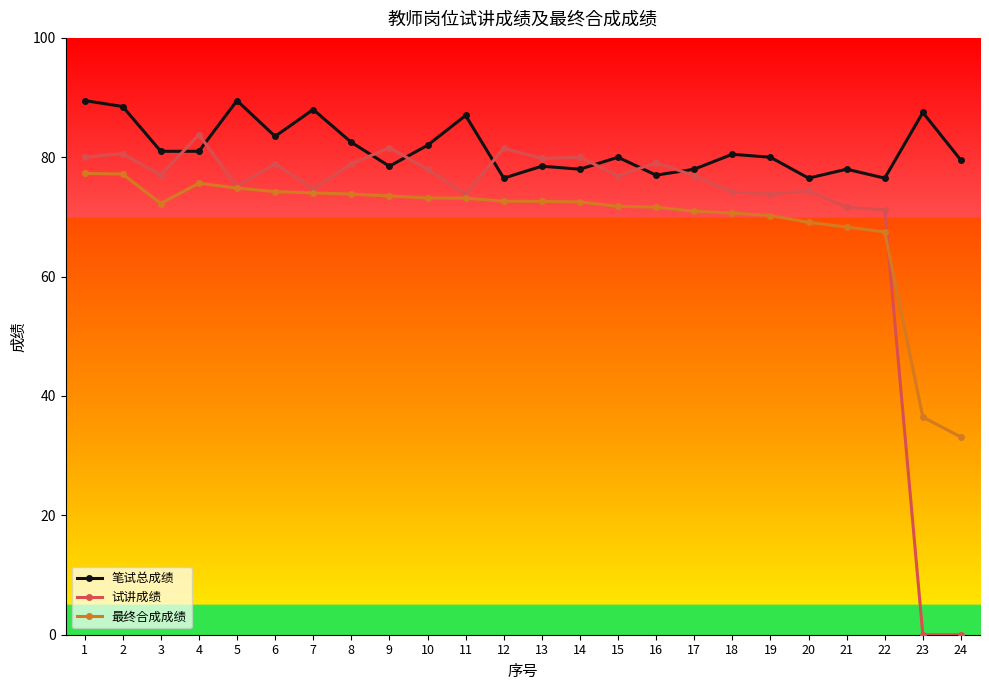

What is the greatest value displayed?

89.5